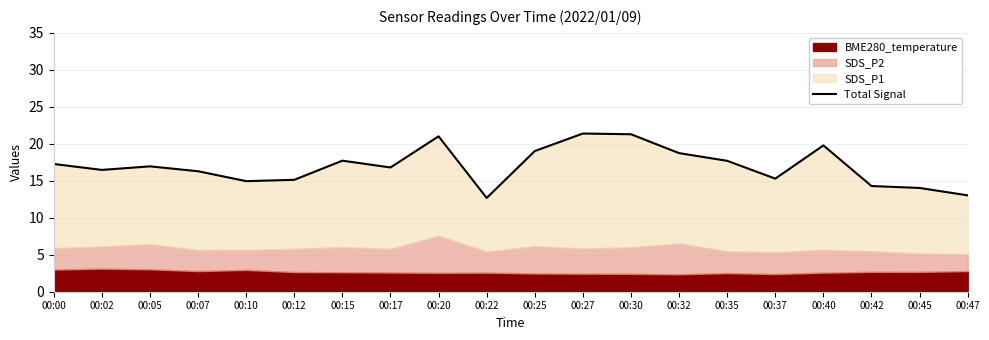

What is the greatest value displayed?

21.4